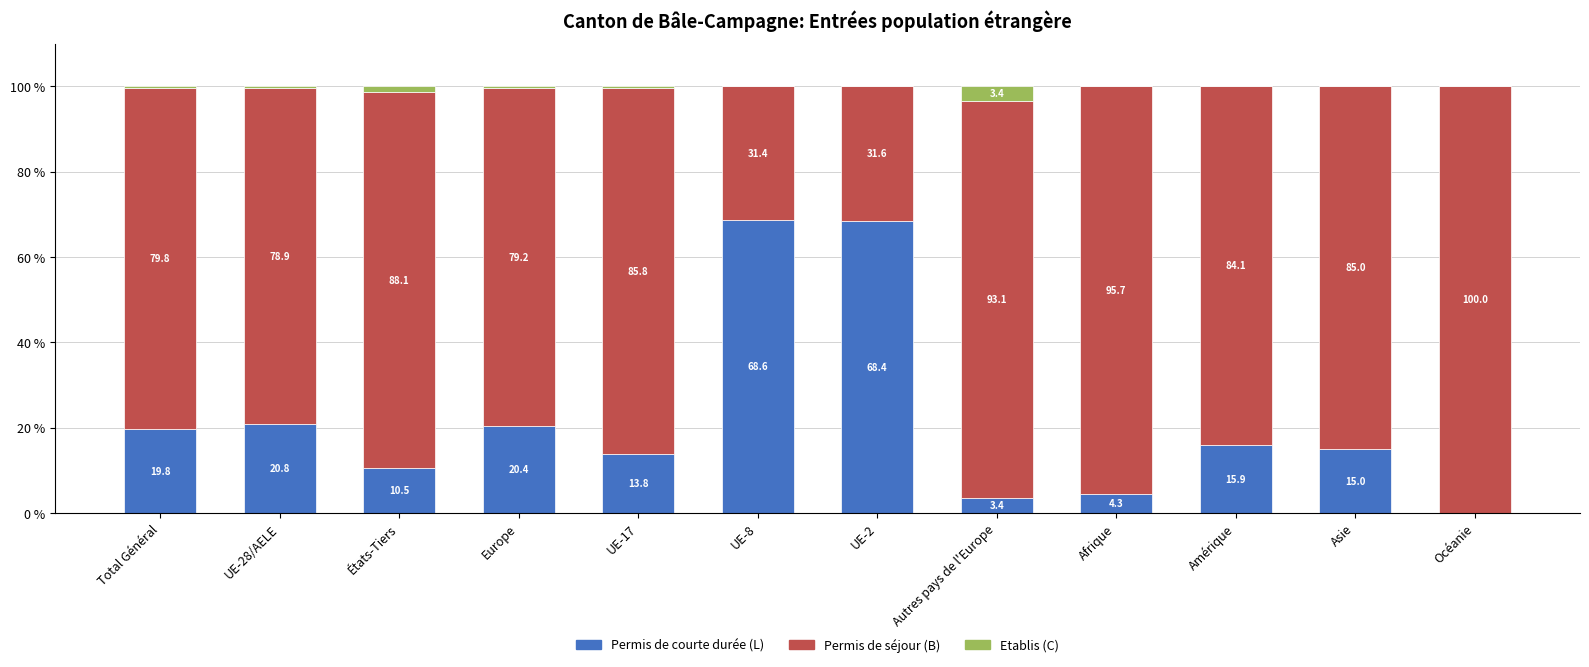

Does the chart contain stacked bars?

Yes